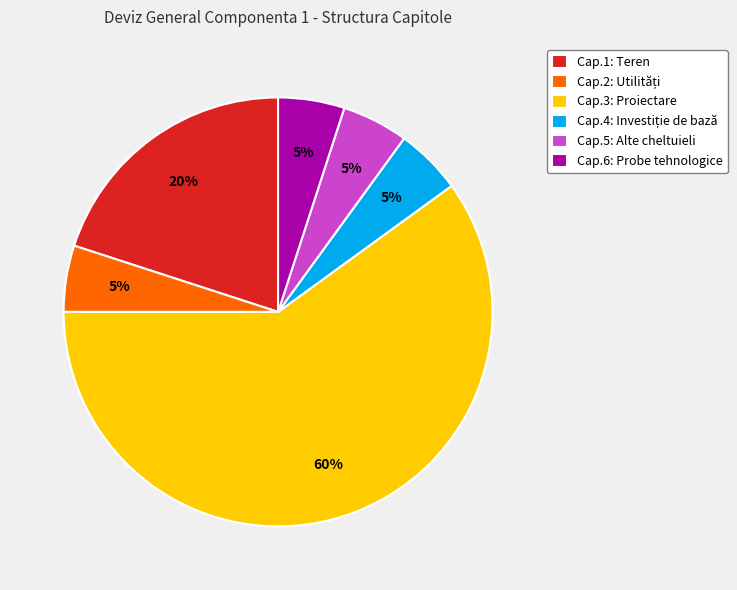

To the nearest percent, what is the difference between the largest and smallest slice percentages?

55%